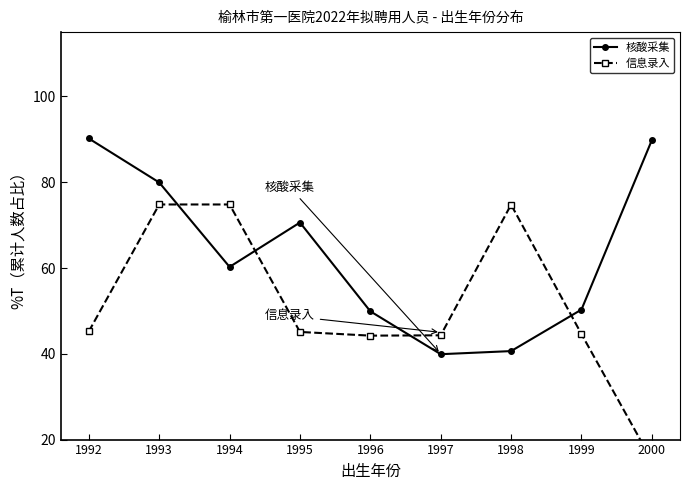

How many interior local peaks does the 信息录入 series have?

2